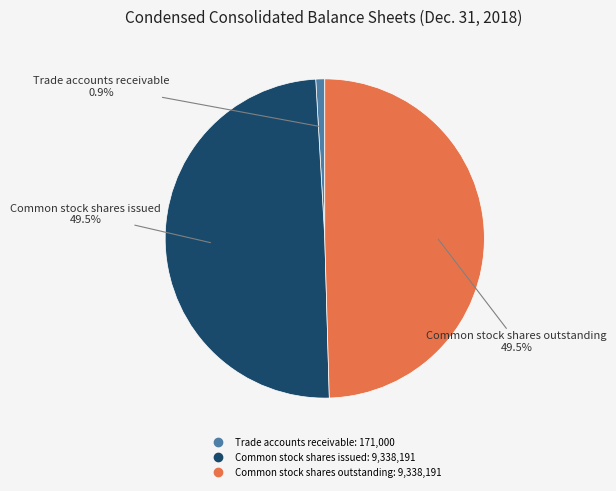

Approximately how many times larger is the value at Common stock shares issued compared to Trade accounts receivable?

54.6